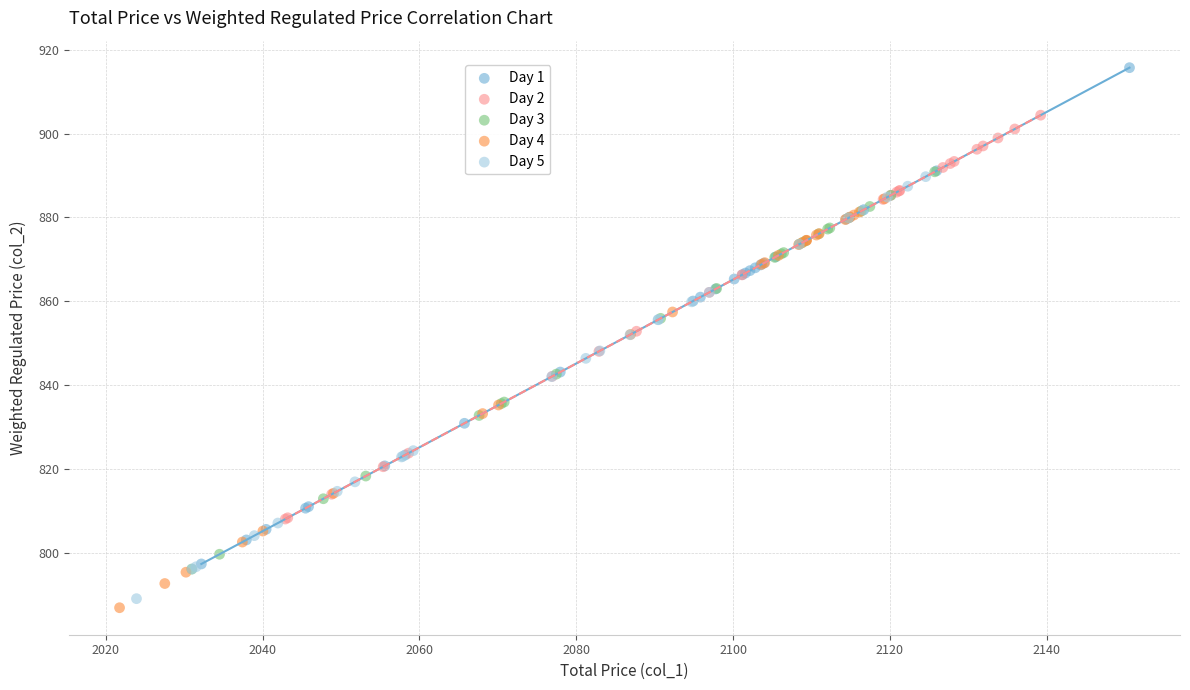

Which series has the largest Y range (max minus min)?

Day 1